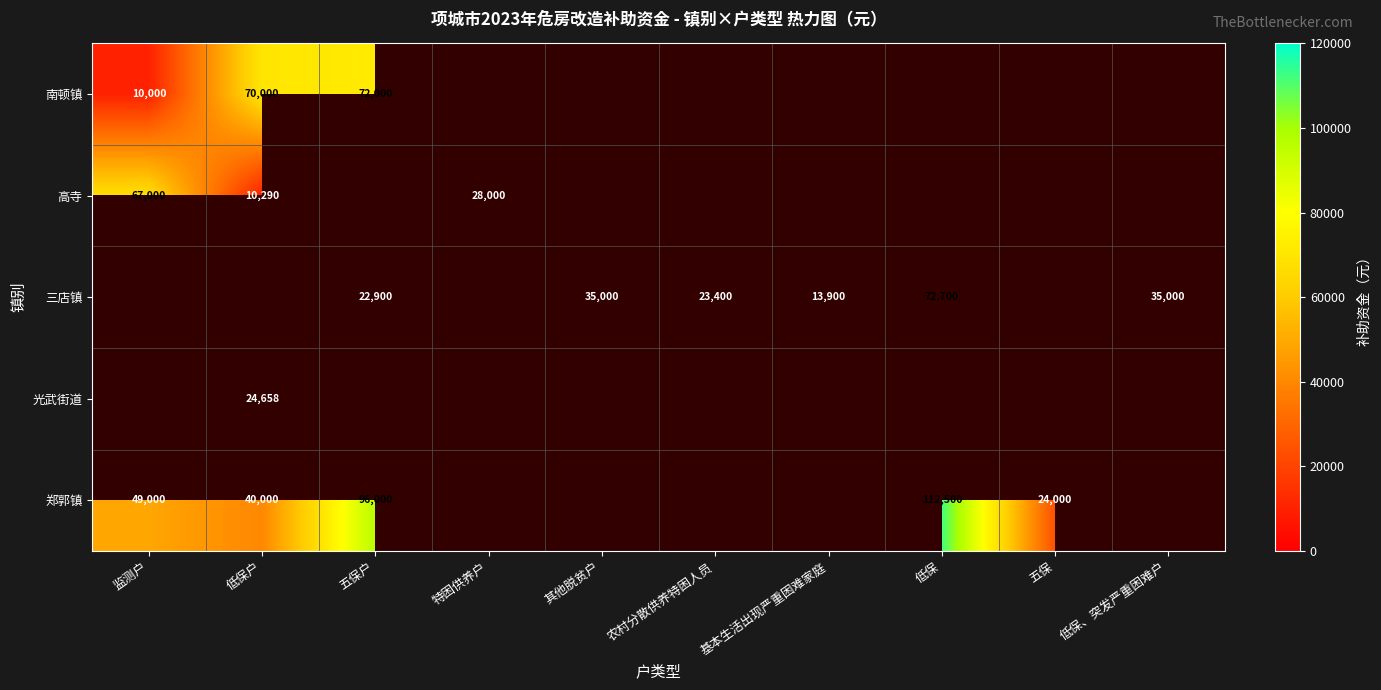

Is it true that 三店镇 equals 6036 at 基本生活出现严重困难家庭?

False